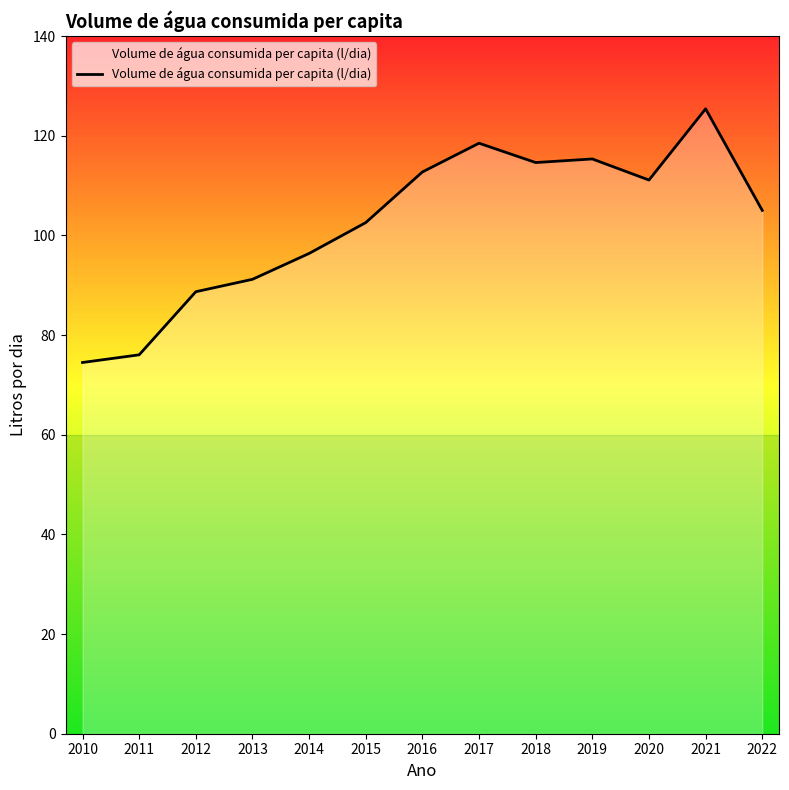

Where does the data first go above 105?

2016